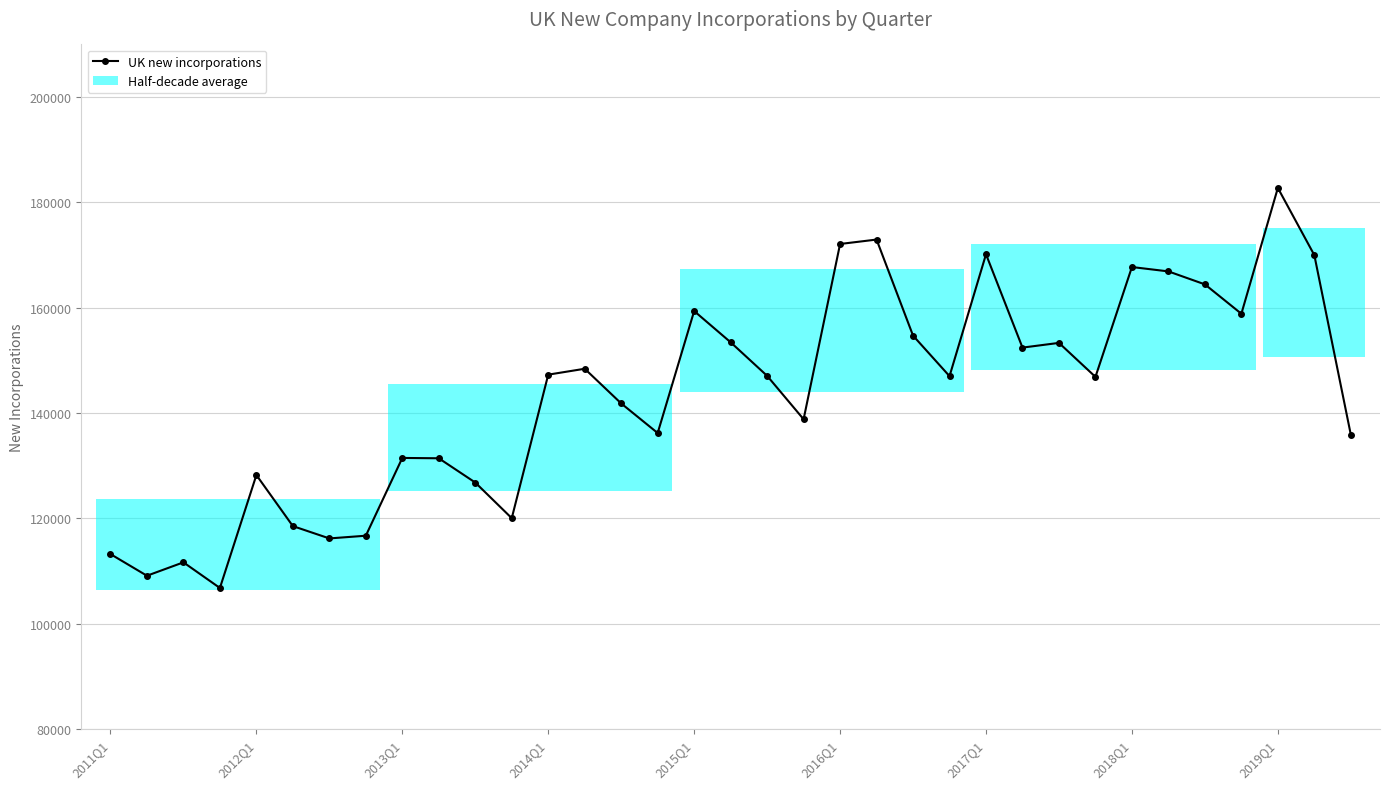

The value at 26 is 153307. True or false?

True